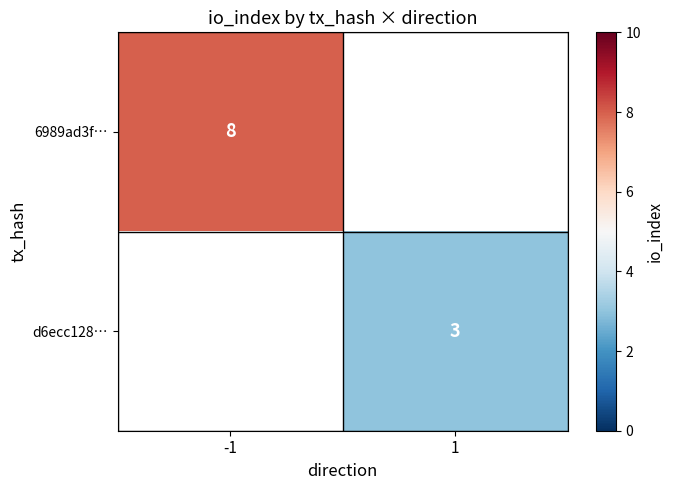

How many series are shown in this chart?

2